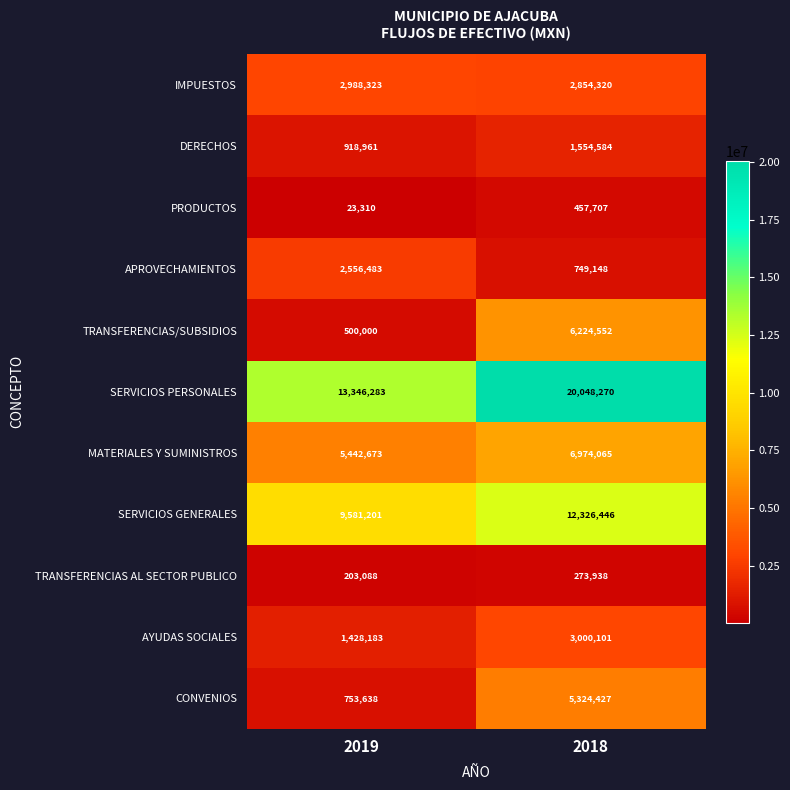

What value does the APROVECHAMIENTOS series have at 2018?

749148